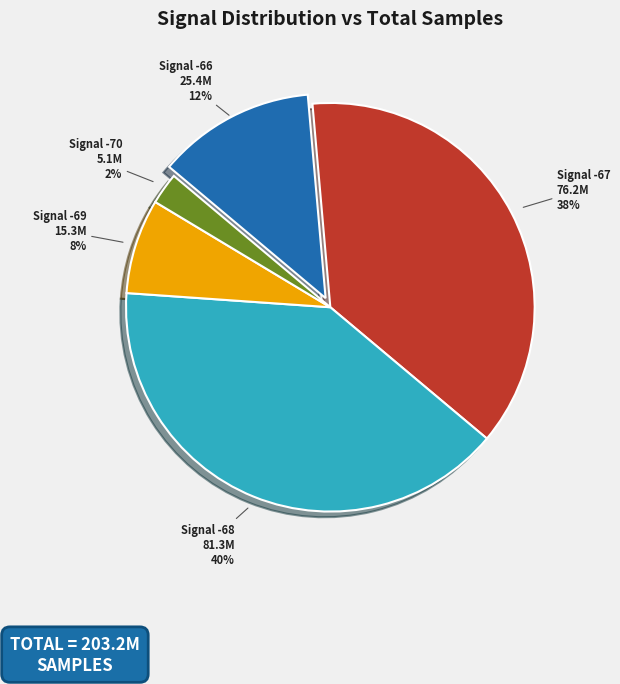

Is it true that Signal -67 is 45% of the pie?

False